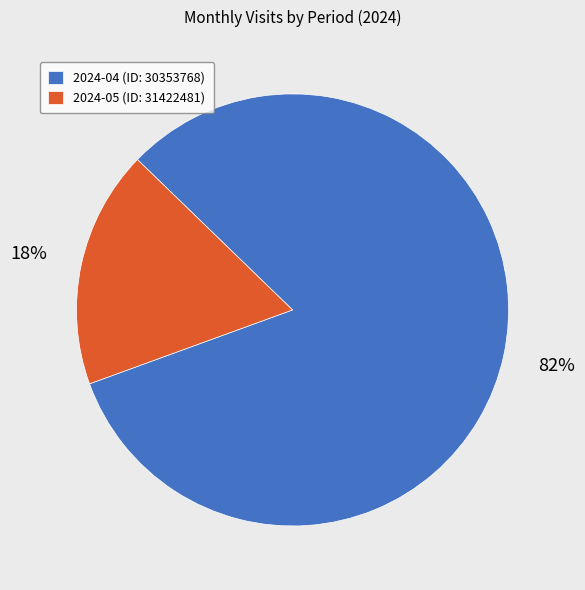

Rank the categories by value from highest to lowest.

2024-04 (ID: 30353768), 2024-05 (ID: 31422481)